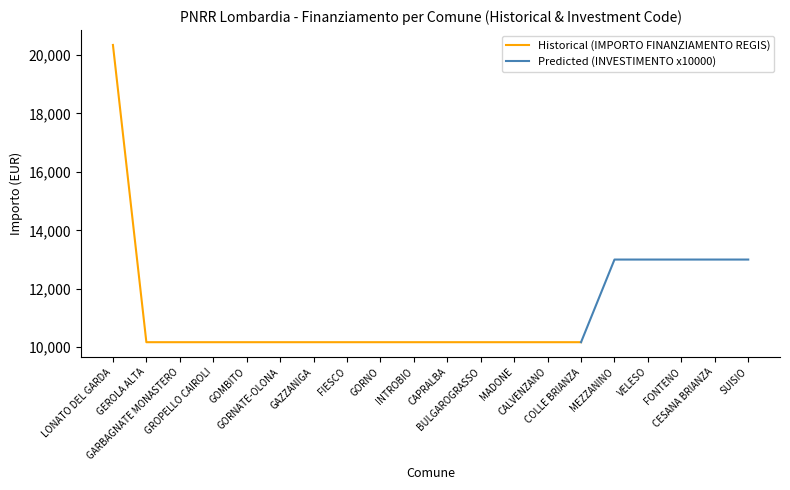

True or false: Historical (IMPORTO FINANZIAMENTO REGIS) has a value of 5564.1 at GOMBITO.

False